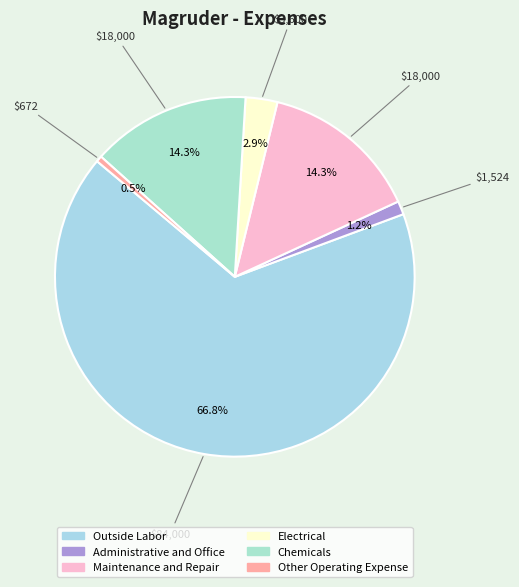

How many segments does this pie chart have?

6